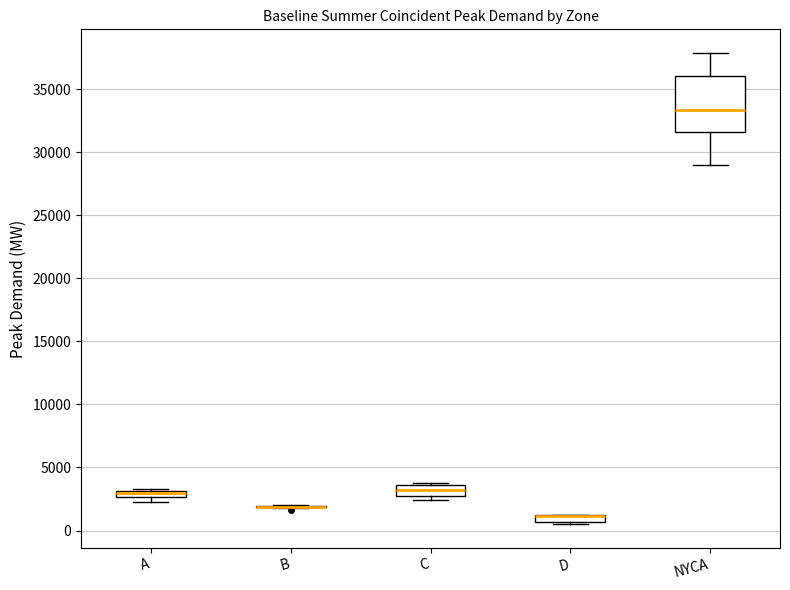

Which box is the tallest, from its lower edge to its upper edge?

NYCA